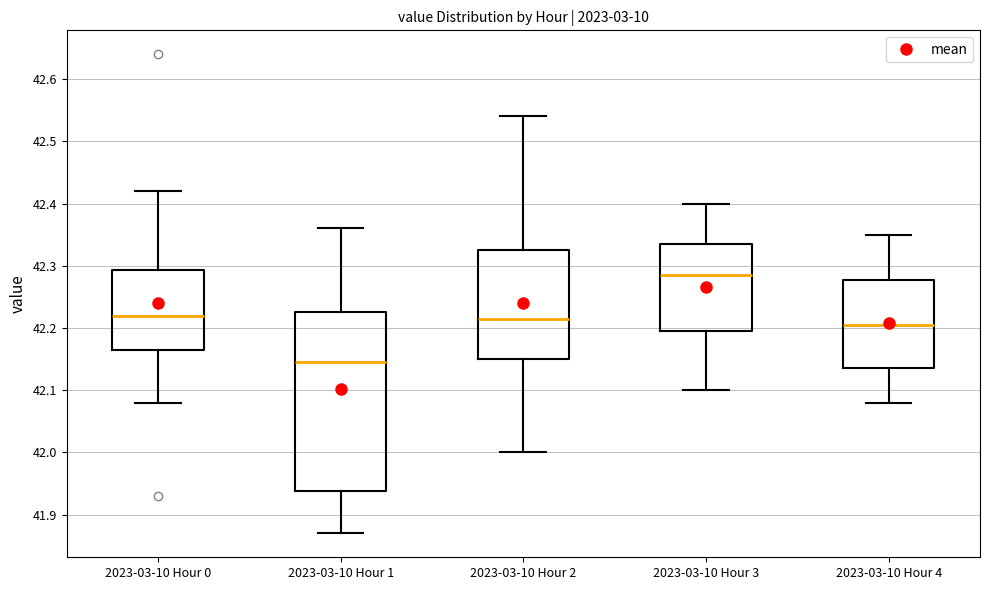

Comparing the boxes themselves (not the whiskers), which one is the tallest?

2023-03-10 Hour 1